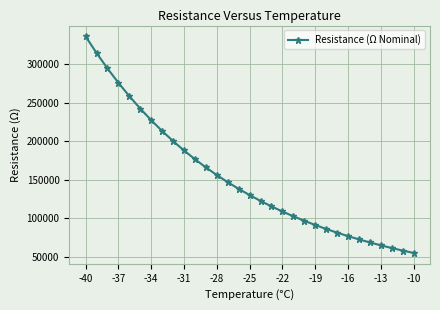

True or false: there are more than 0 points higher than both neighbors.

False